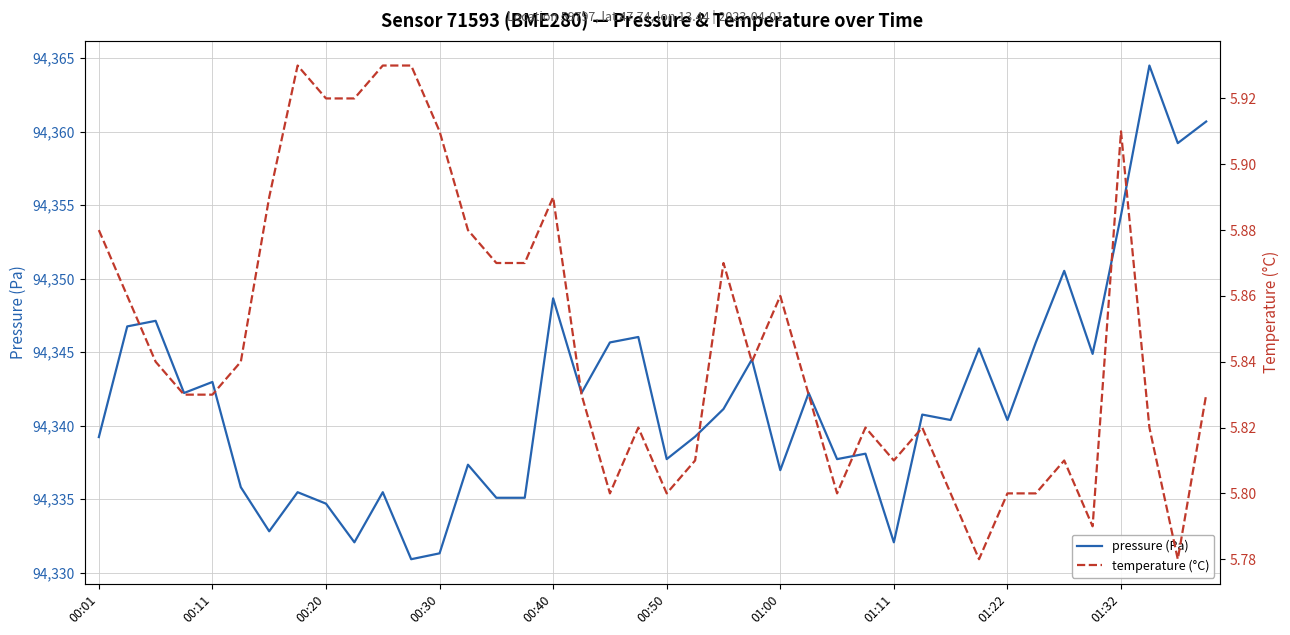

True or false: temperature (°C) and pressure (Pa) cross at least once.

False